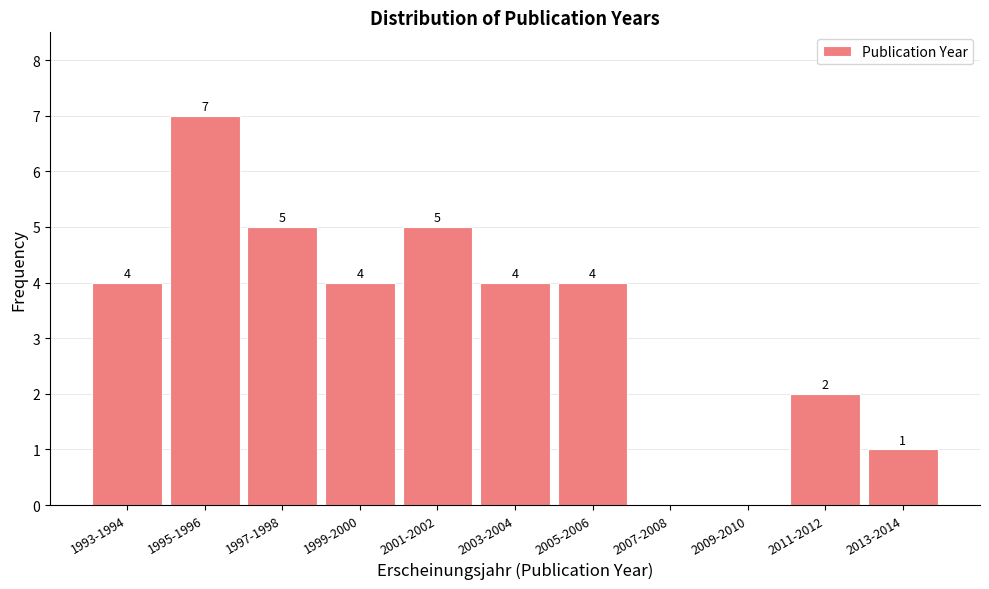

Reading left to right, extract all data points from this chart.

1993-1994=4	1995-1996=7	1997-1998=5	1999-2000=4	2001-2002=5	2003-2004=4	2005-2006=4	2007-2008=0	2009-2010=0	2011-2012=2	2013-2014=1